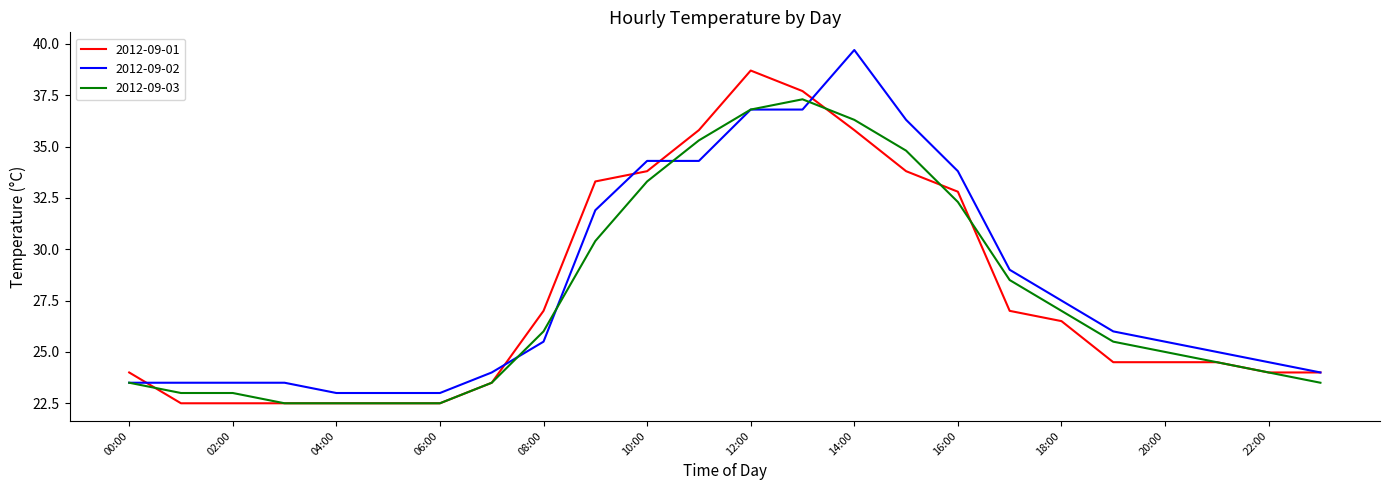

List the series in order of their peak value, lowest first.

2012-09-03, 2012-09-01, 2012-09-02